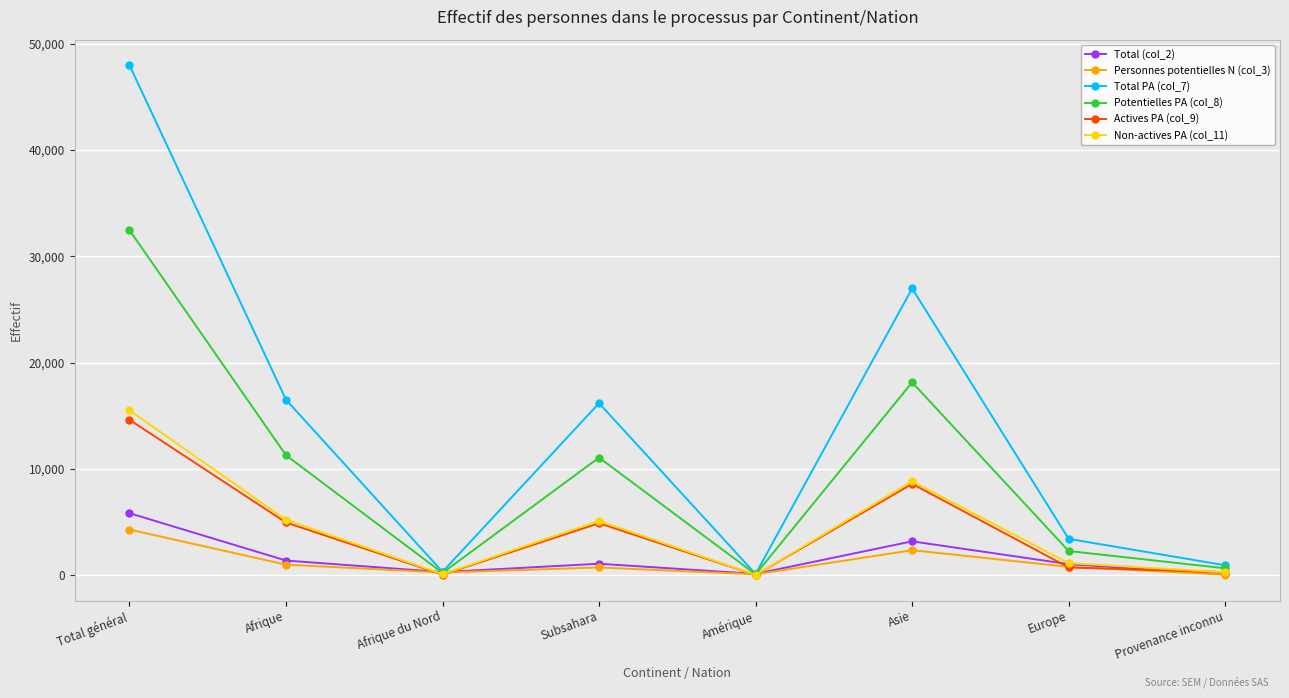

The Potentielles PA (col_8) series shows 2282 at Europe. True or false?

True